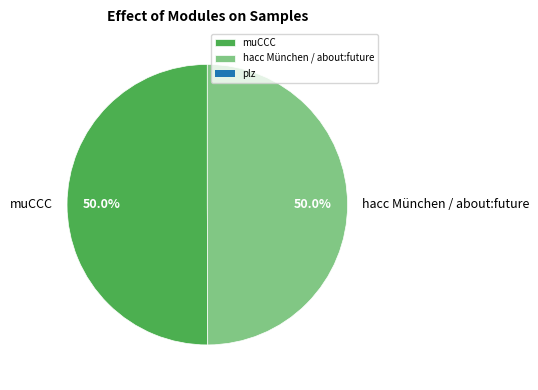

Do hacc München / about:future and muCCC together represent more than half of the pie?

Yes